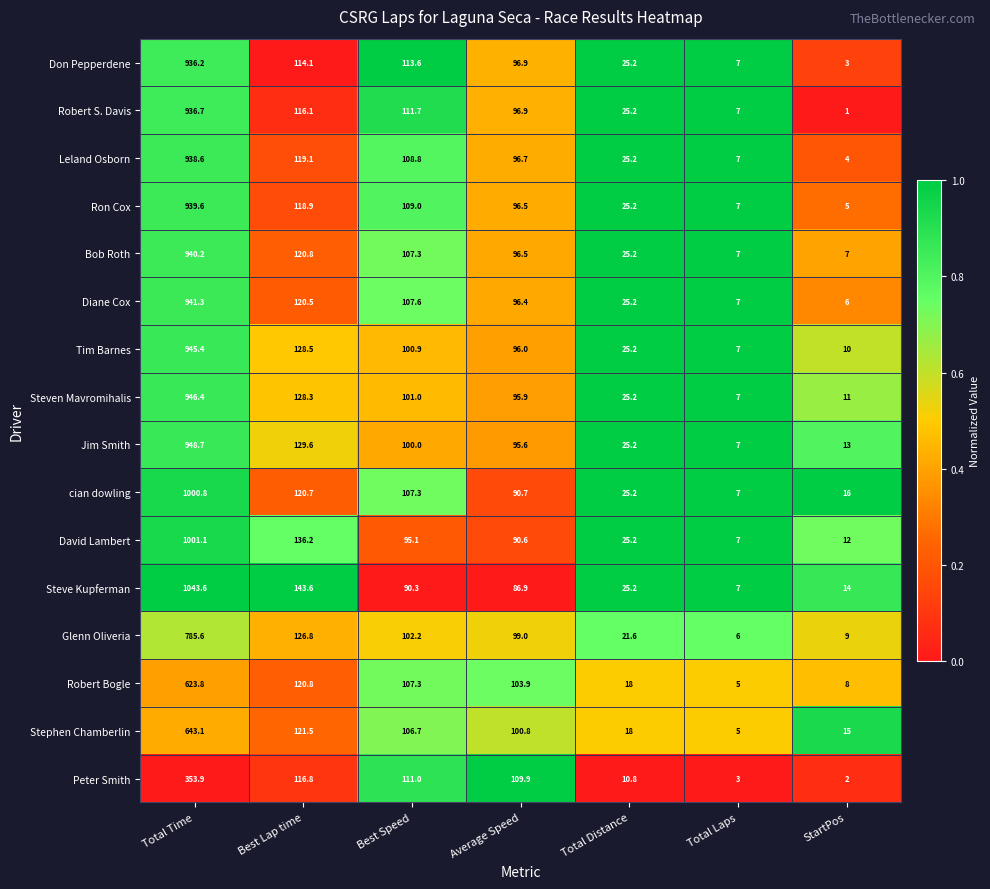

The Diane Cox series shows 9.4 at StartPos. True or false?

False